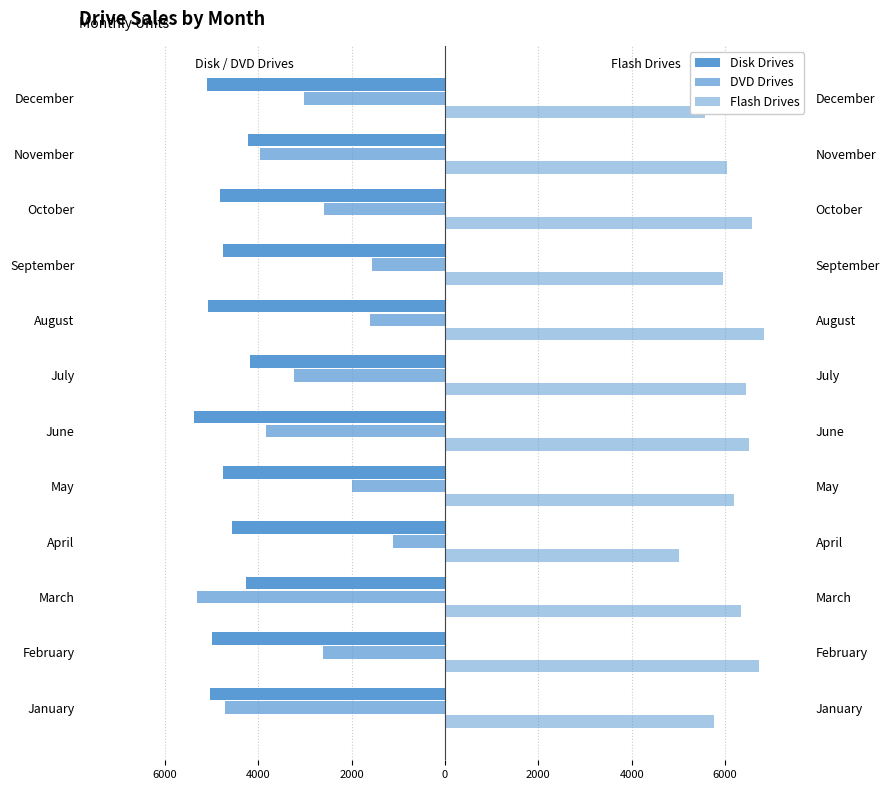

Rank the series at April from lowest to highest value.

Disk Drives, DVD Drives, Flash Drives